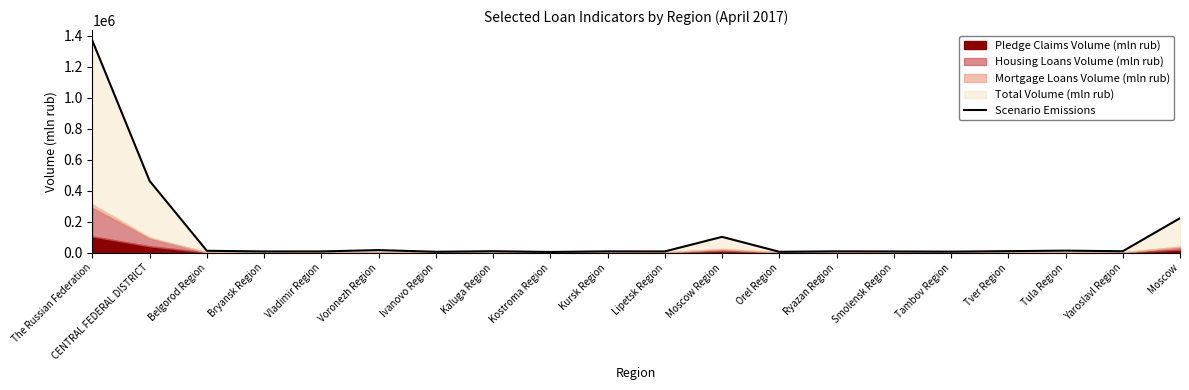

How many lines are shown in the chart?

1